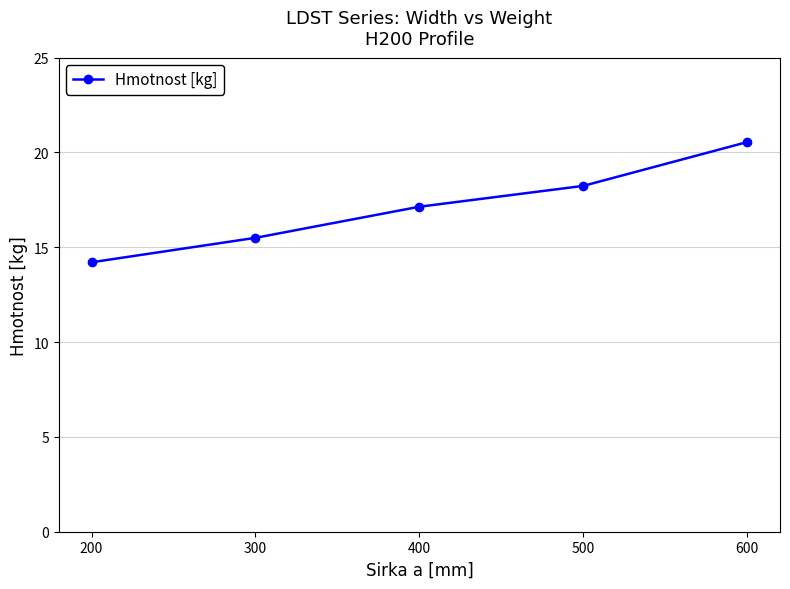

List the labels in order of value, largest first.

600, 500, 400, 300, 200